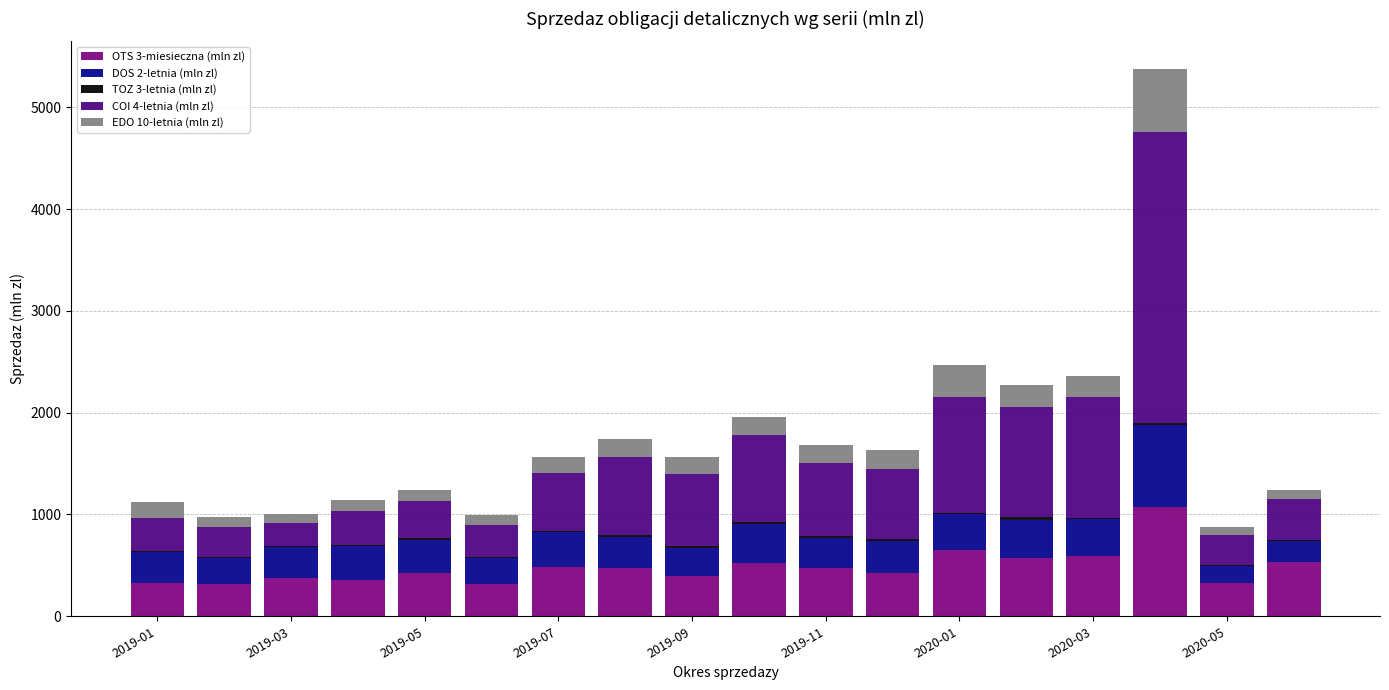

Does the chart contain stacked bars?

Yes